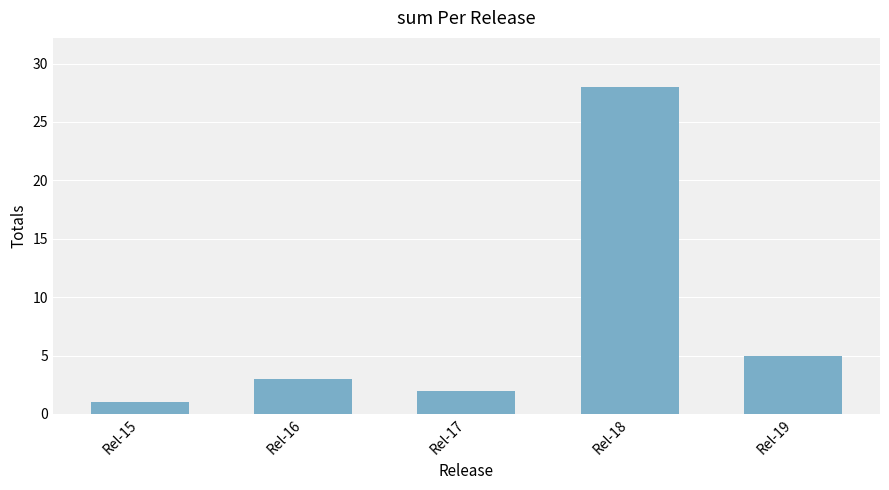

List the labels in order of value, largest first.

Rel-18, Rel-19, Rel-16, Rel-17, Rel-15